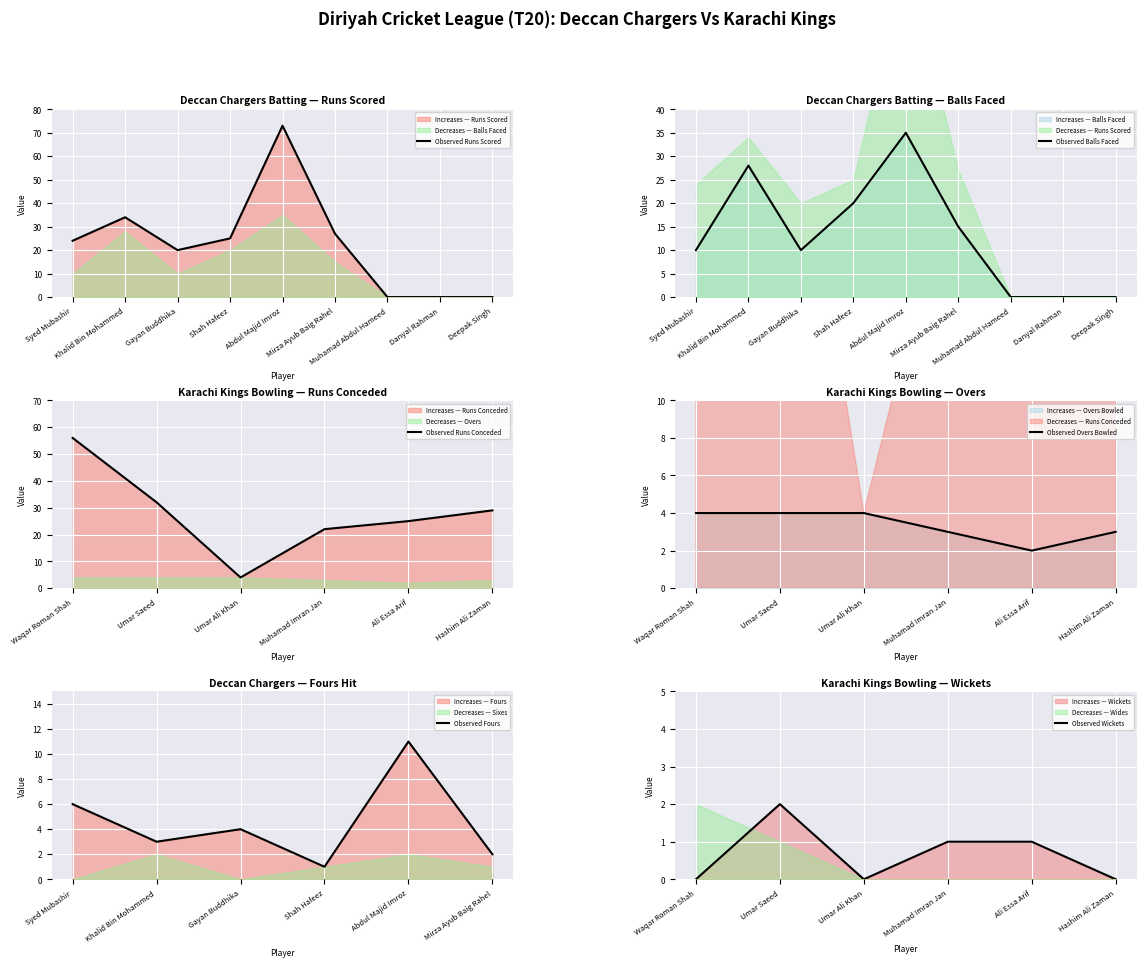

What is the difference between the highest and lowest values at Shah Hafeez?

5